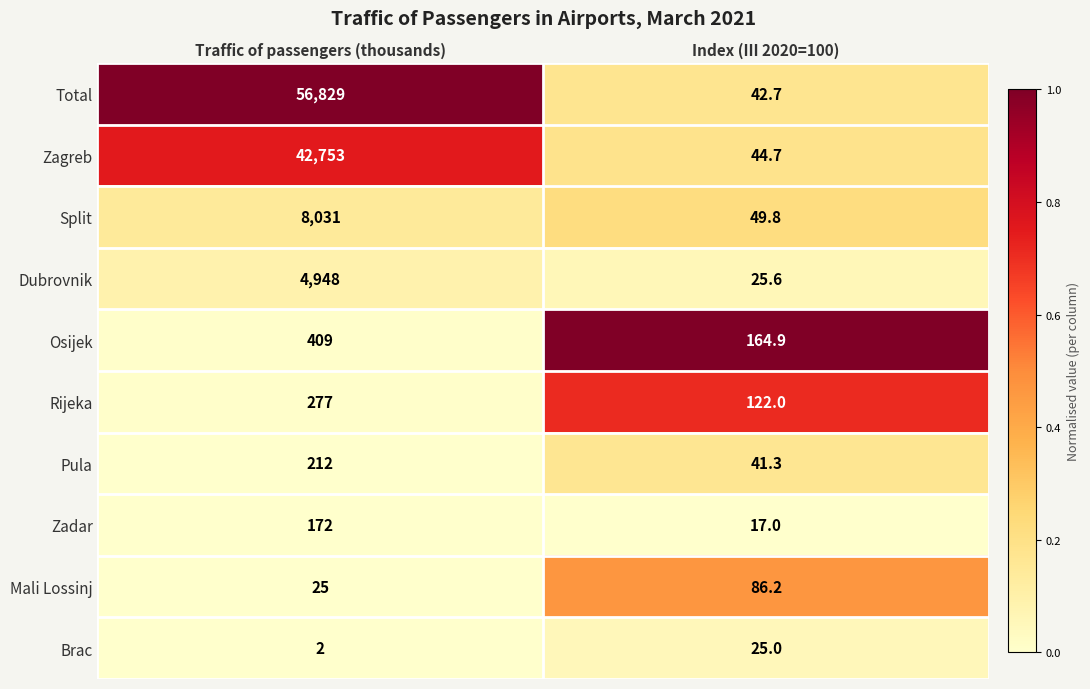

Where is Brac nearest to the value 13?

Traffic of passengers (thousands)